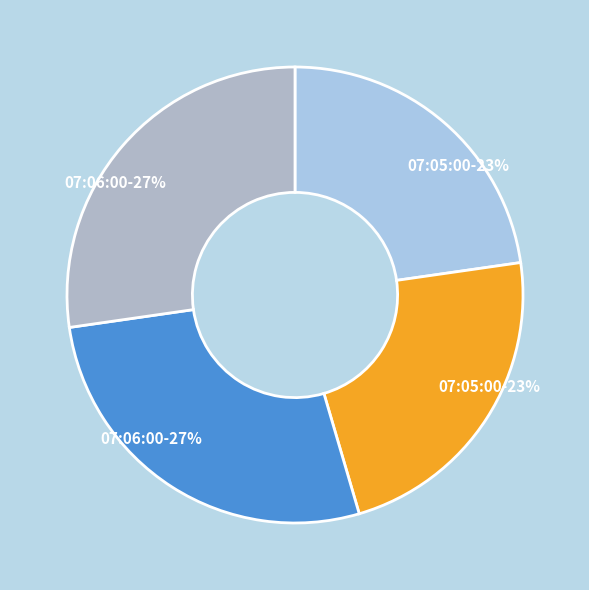

What is the largest slice in the pie chart?

07:06:00 (Toby Hunt)